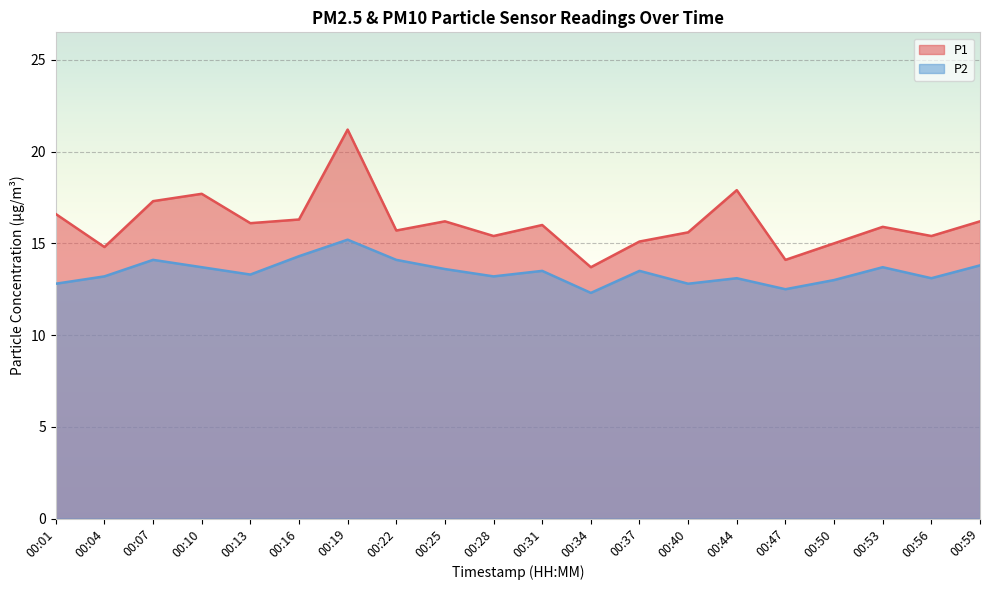

Where is the first local minimum for P2?

00:13